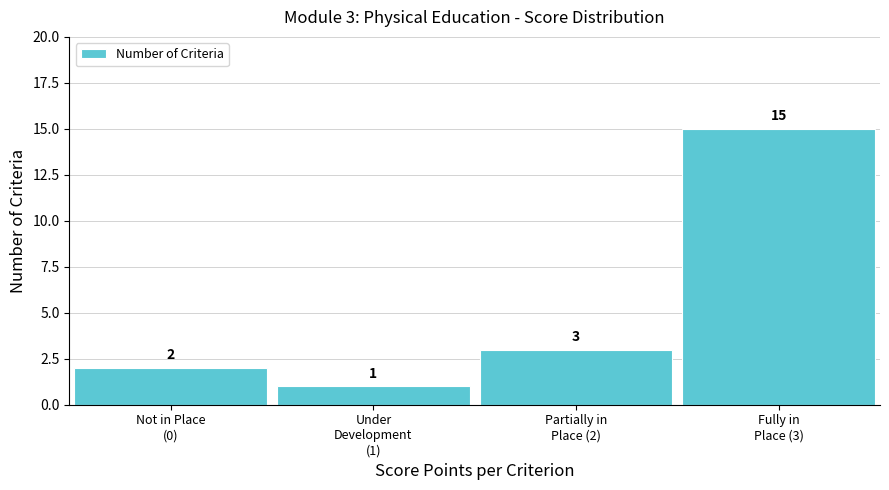

Reading left to right, what are all the values shown in this chart?

2	1	3	15